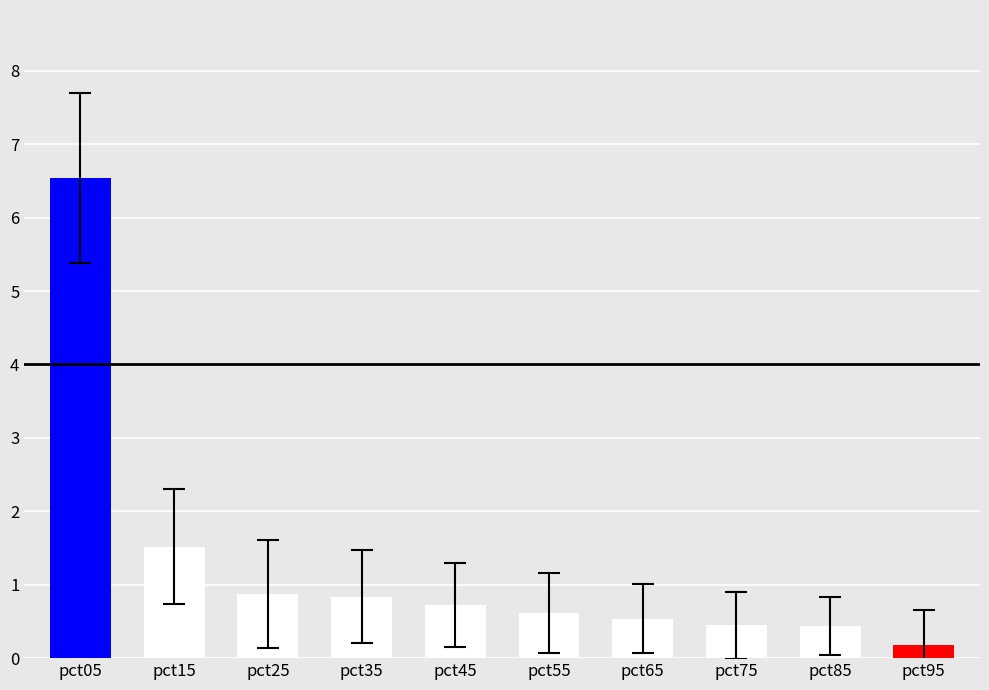

What is the average value?

1.3